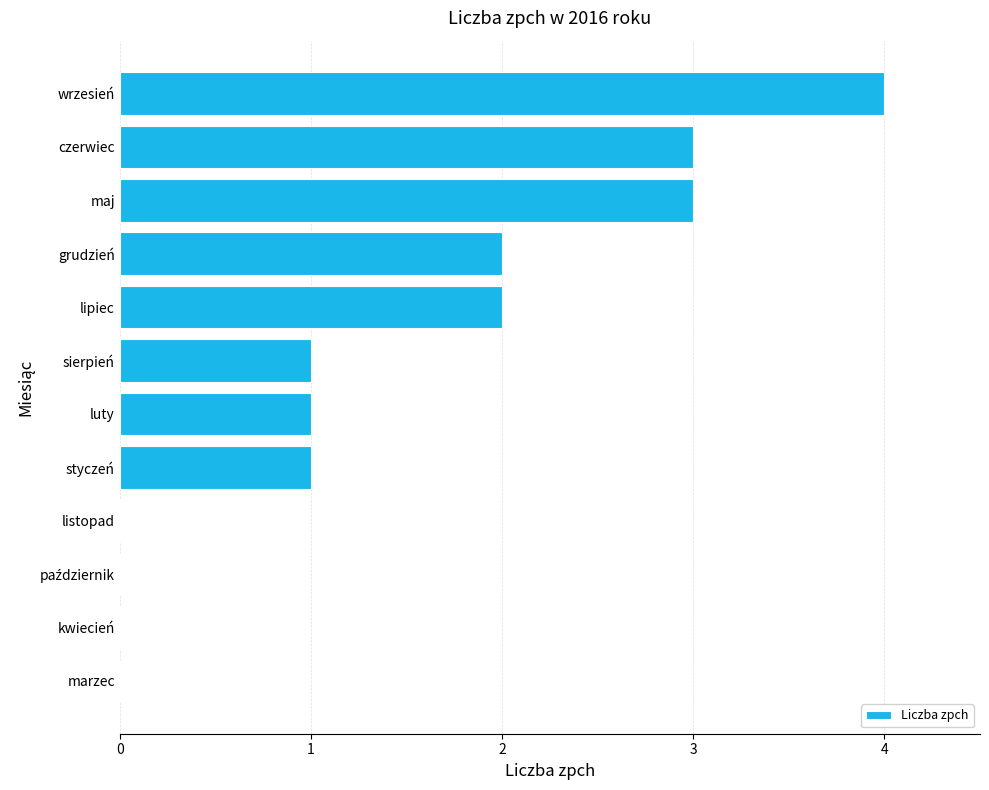

What is the change in value from grudzień to maj?

+1